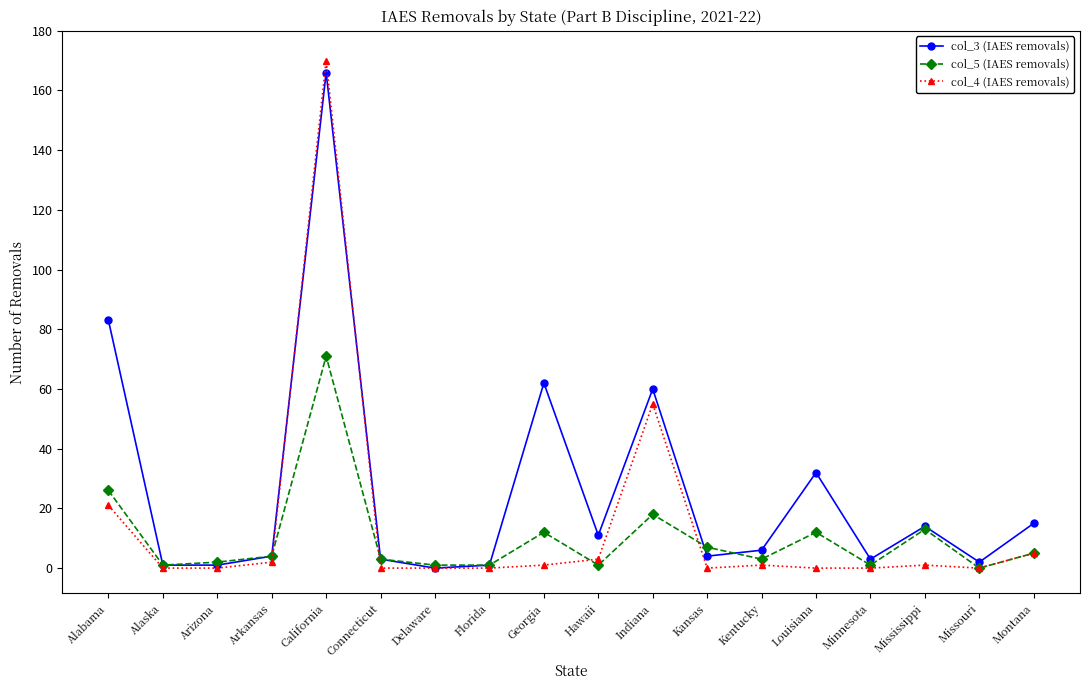

At how many categories does at least one series exceed 147?

1